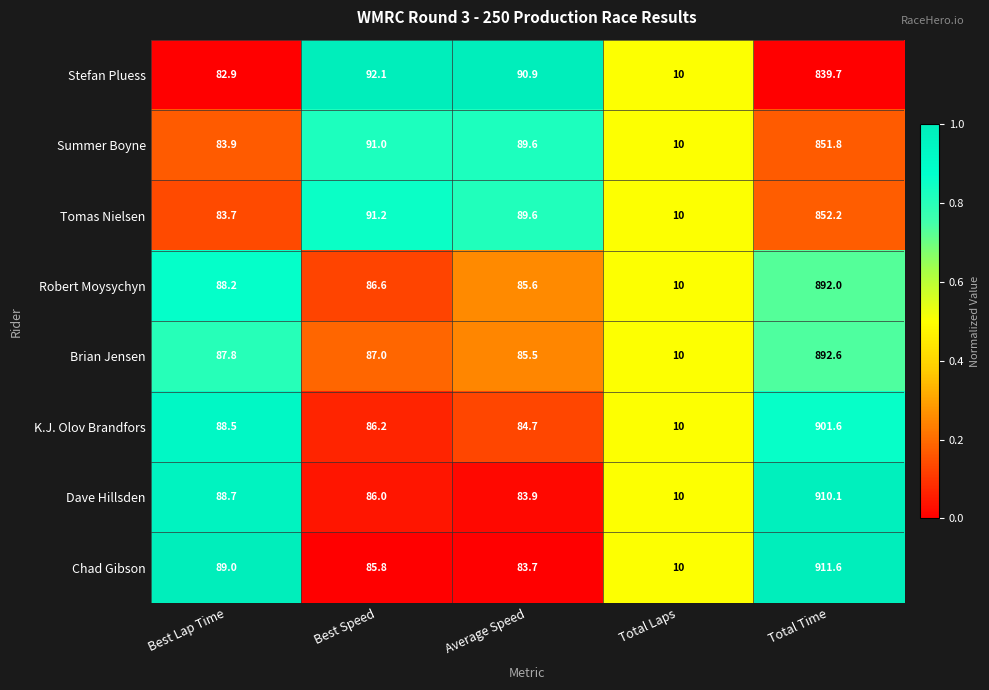

At Total Time, list the series in order from largest to smallest.

Chad Gibson, Dave Hillsden, K.J. Olov Brandfors, Brian Jensen, Robert Moysychyn, Tomas Nielsen, Summer Boyne, Stefan Pluess